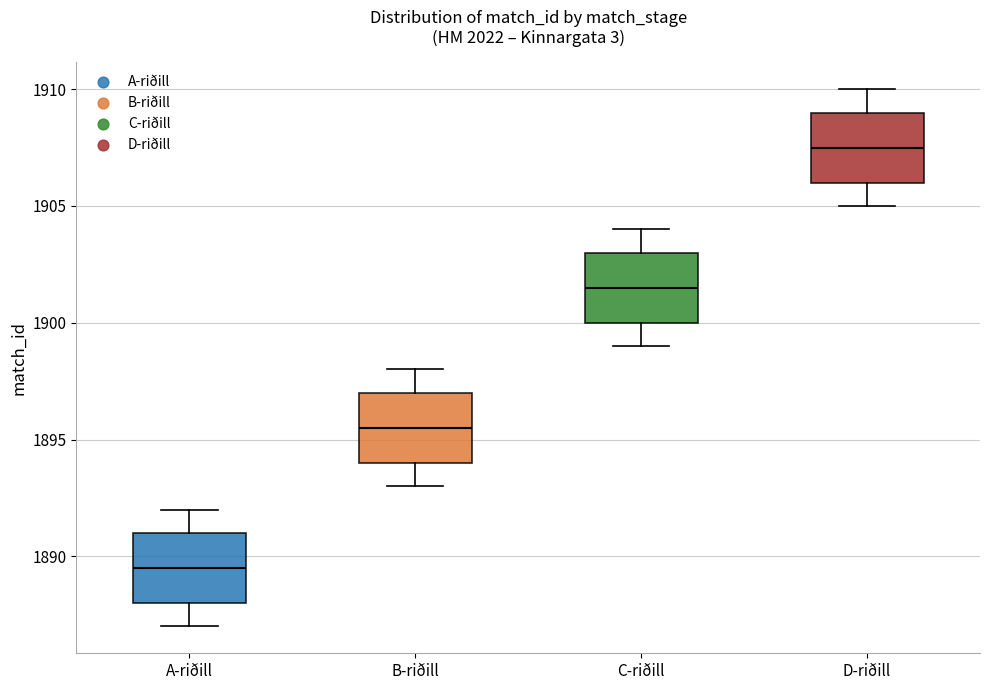

Where does the median line of the box for B-riðill sit on the y-axis? The values are not printed on the chart, so give them approximately, as read against the axis.

1895.5